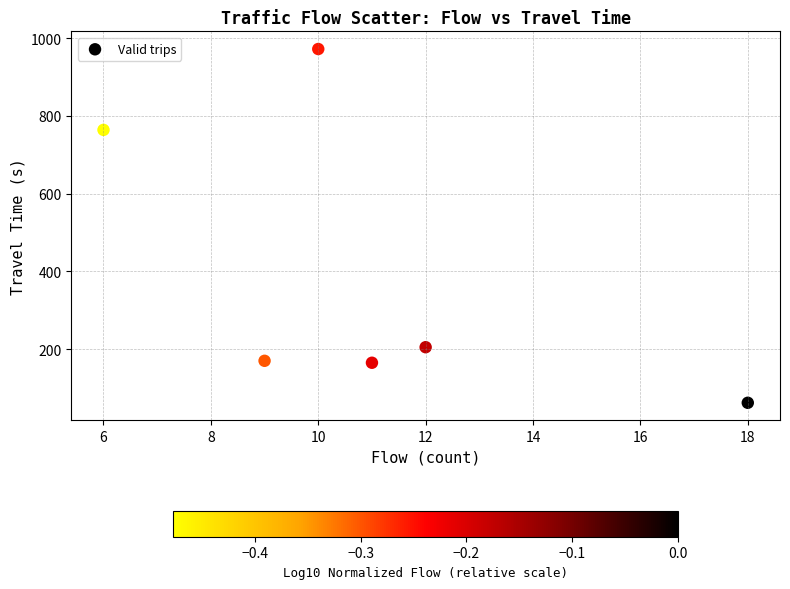

What is the range of Y values (max minus min)?

910